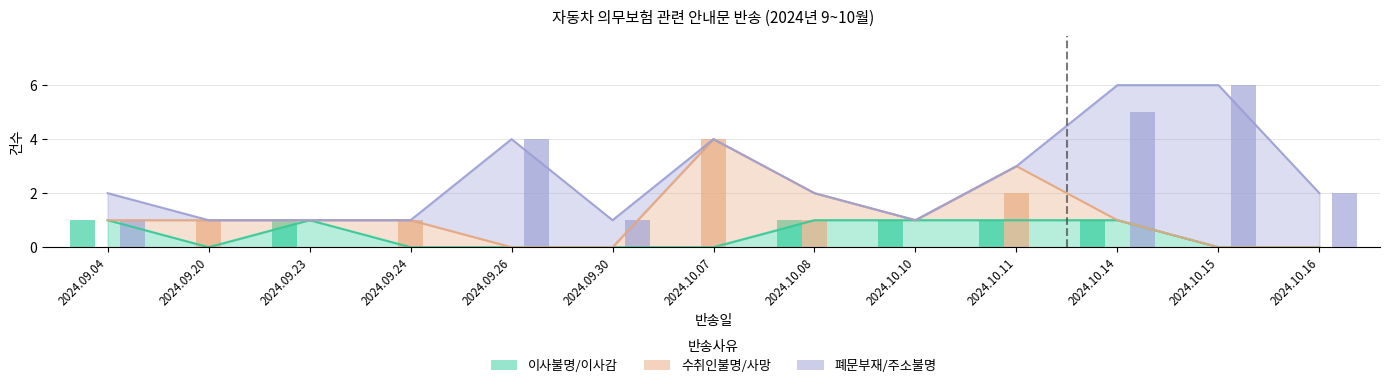

At which category does the chart reach its minimum across all series?

2024.09.20